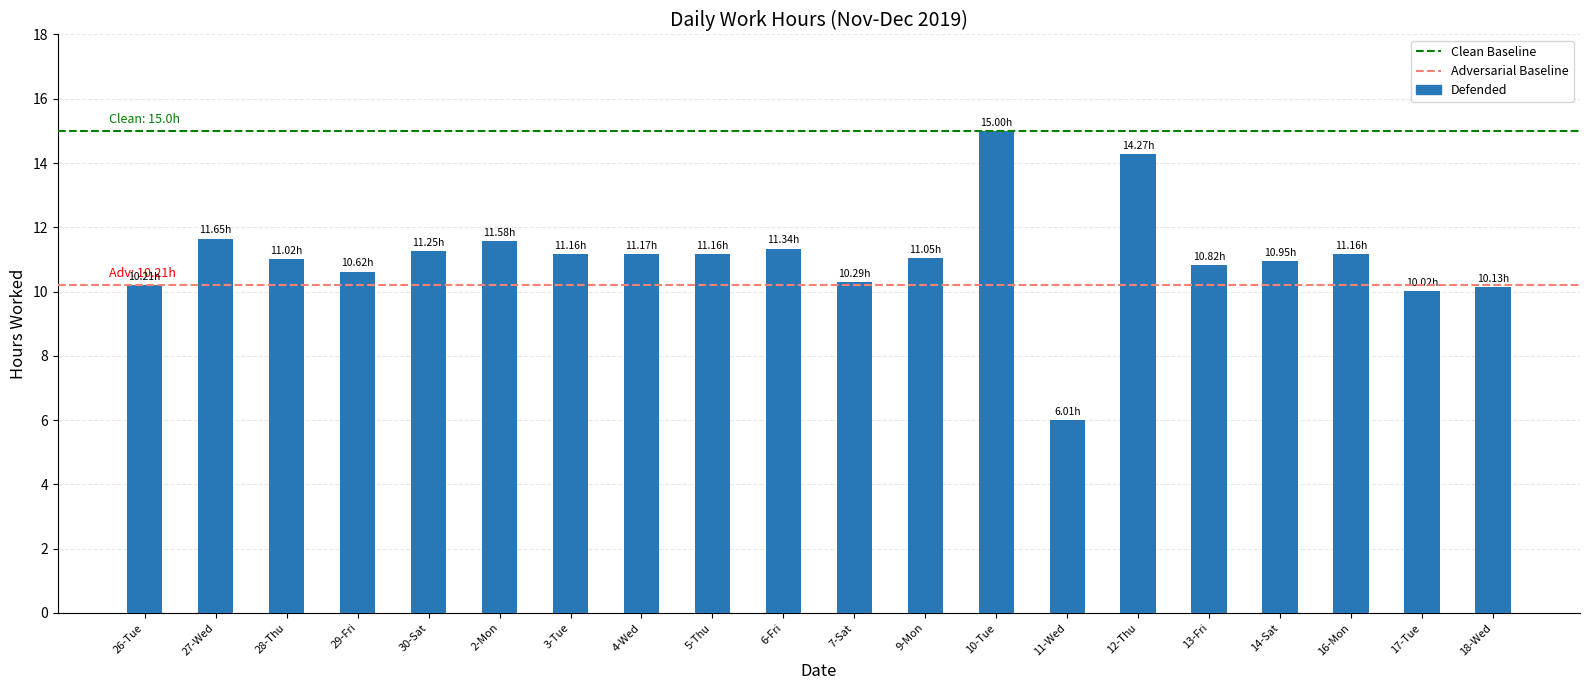

At which category does the chart reach its minimum across all series?

11-Wed